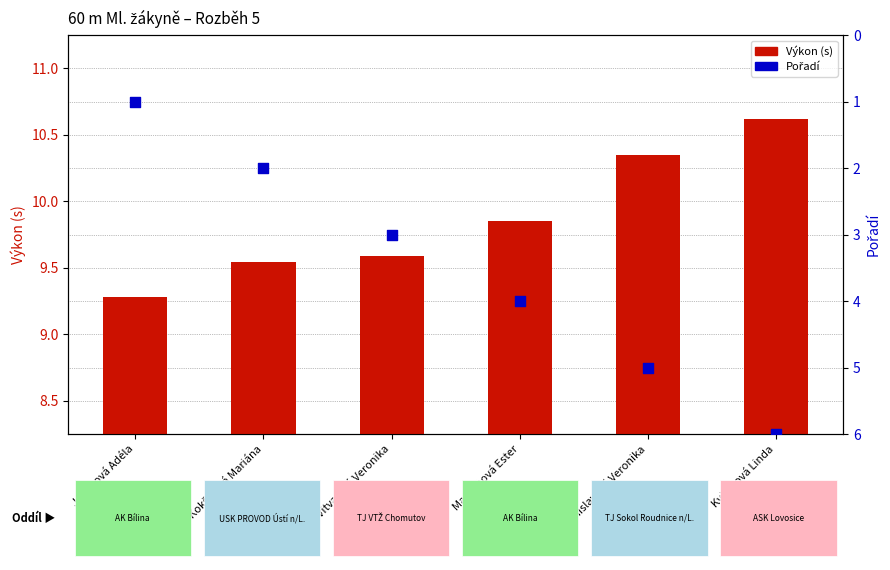

What is the total value across all series at Marhanová Ester?

13.8